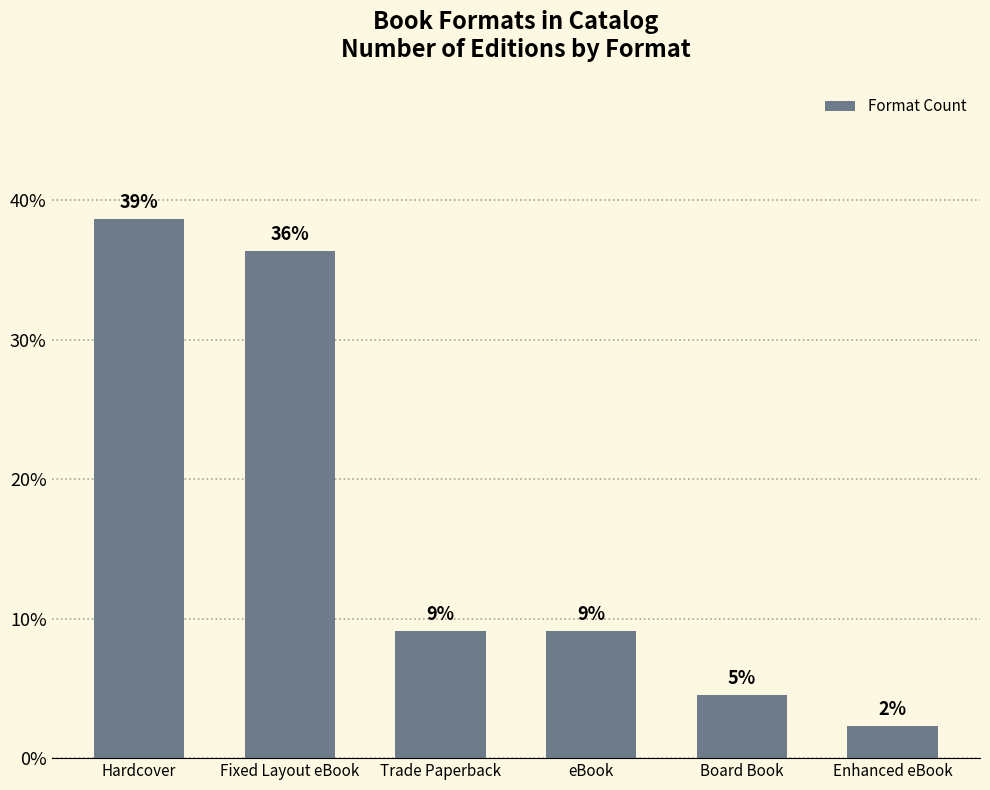

Approximately how many times larger is the value at Fixed Layout eBook compared to Trade Paperback?

4.0